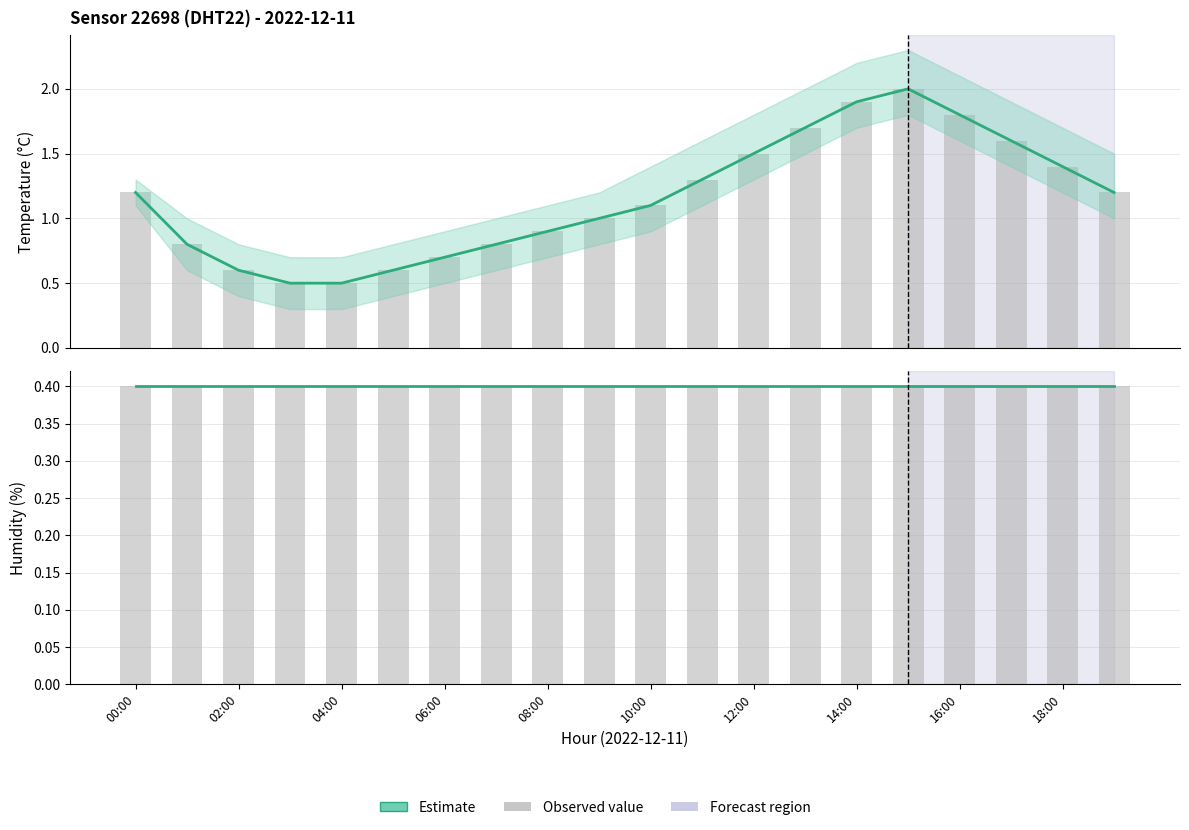

How many groups of bars are there?

20